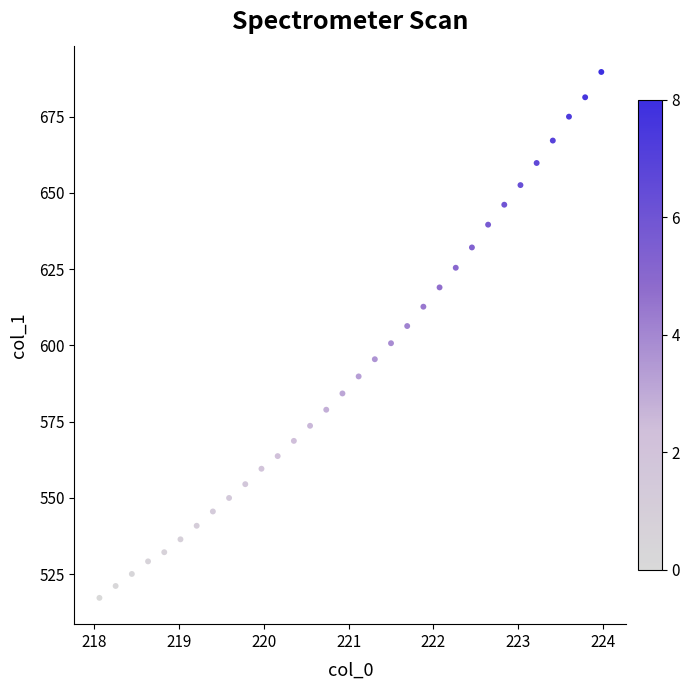

What is the range of Y values (max minus min)?

172.4